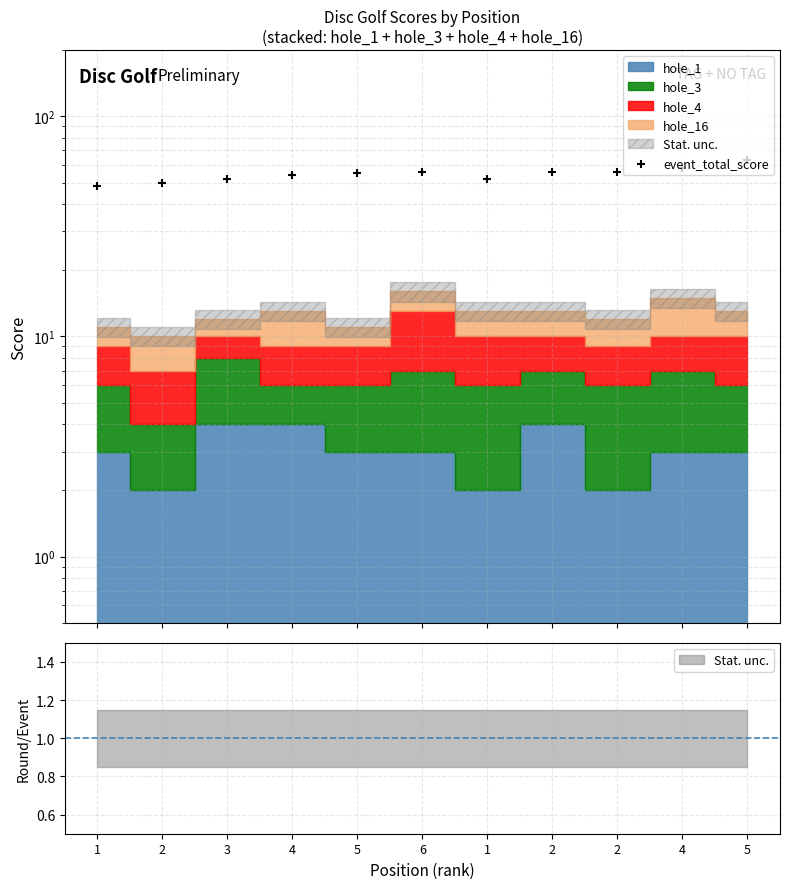

Approximately how many times larger is the value at 2 compared to 1?

1.1